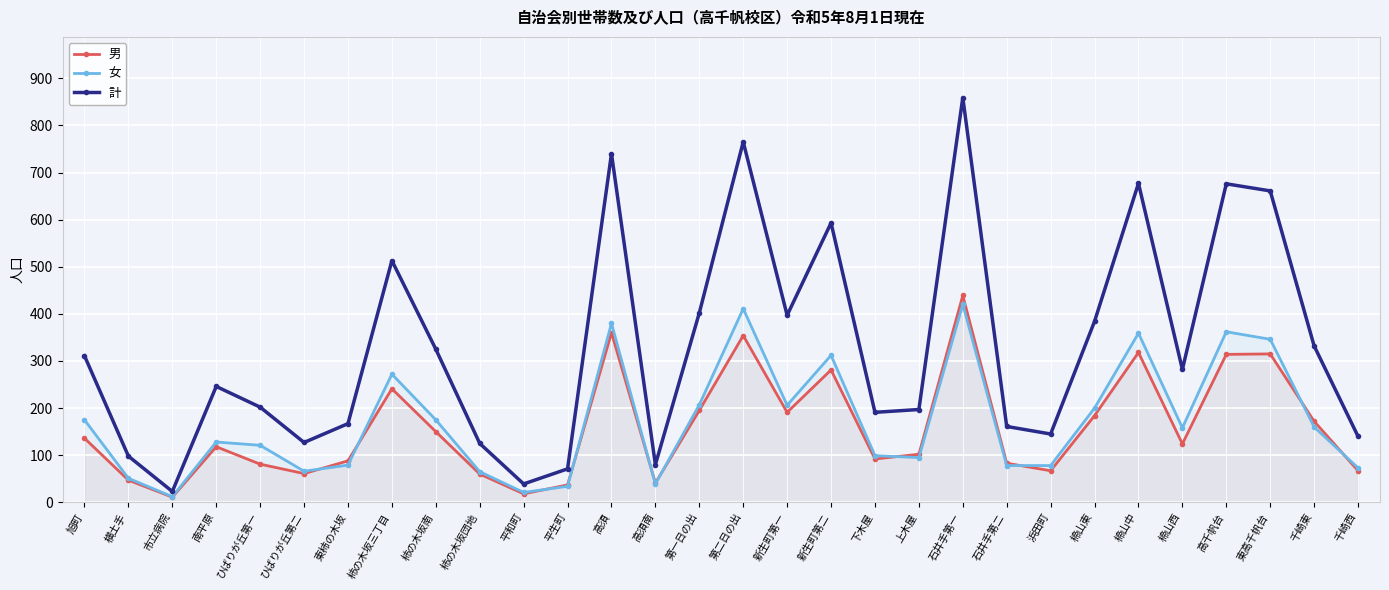

True or false: 計 and 女 intersect in this chart.

False